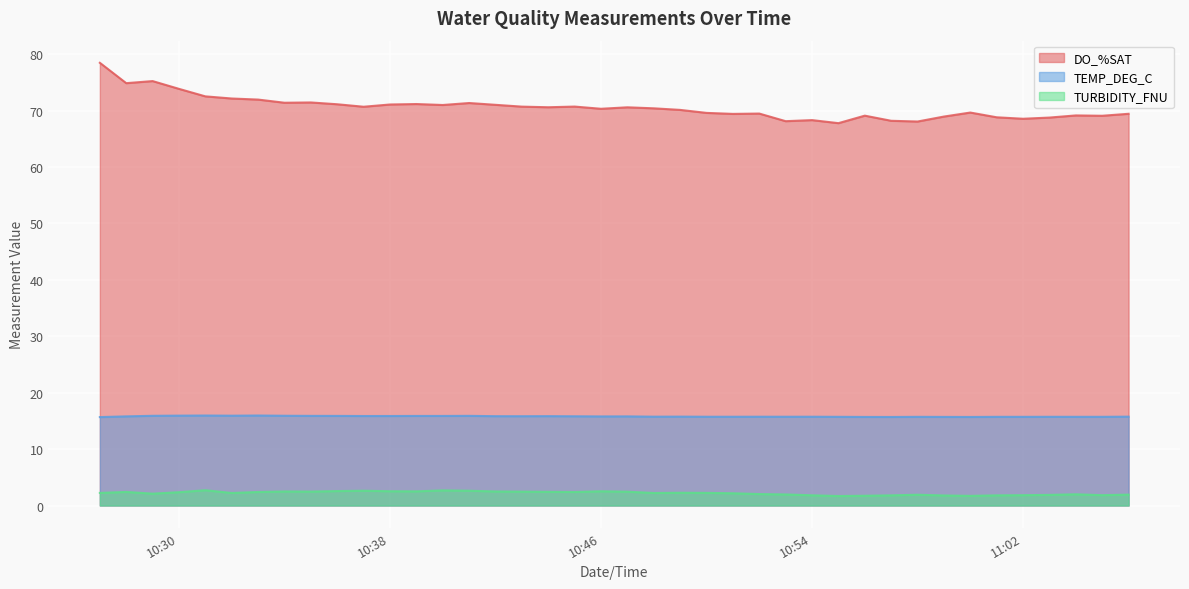

Rank the series by their average value, from lowest to highest.

TURBIDITY_FNU, TEMP_DEG_C, DO_%SAT